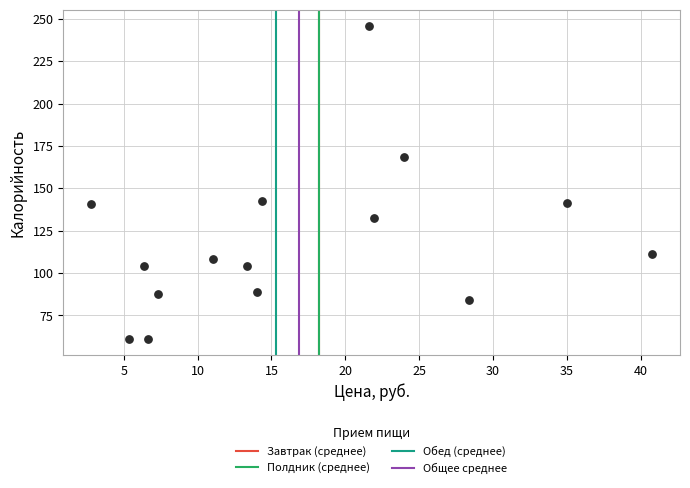

Count the number of points in this scatter plot.

15